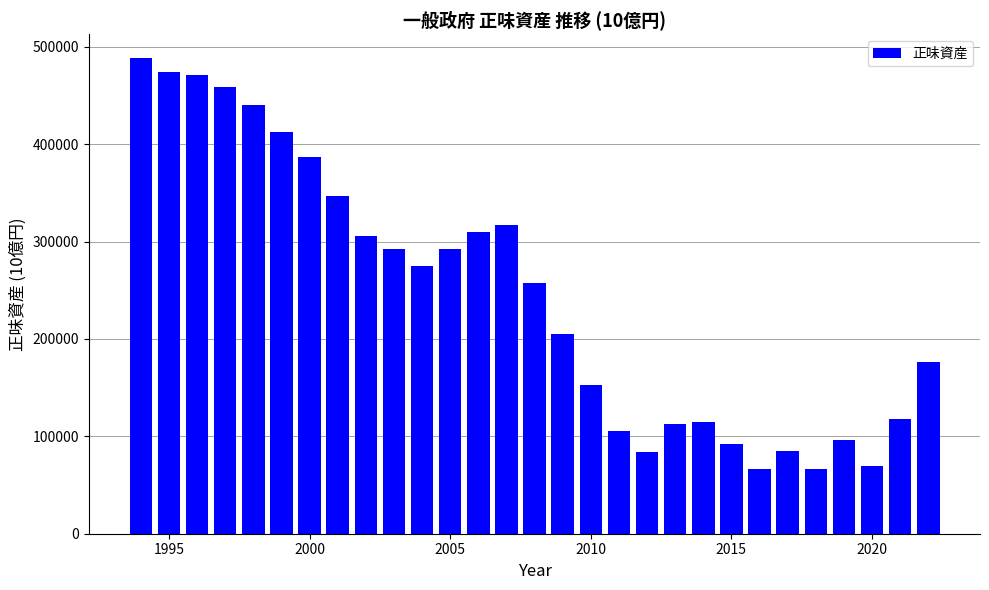

What is the value of the 10th bar from the left?

292188.3